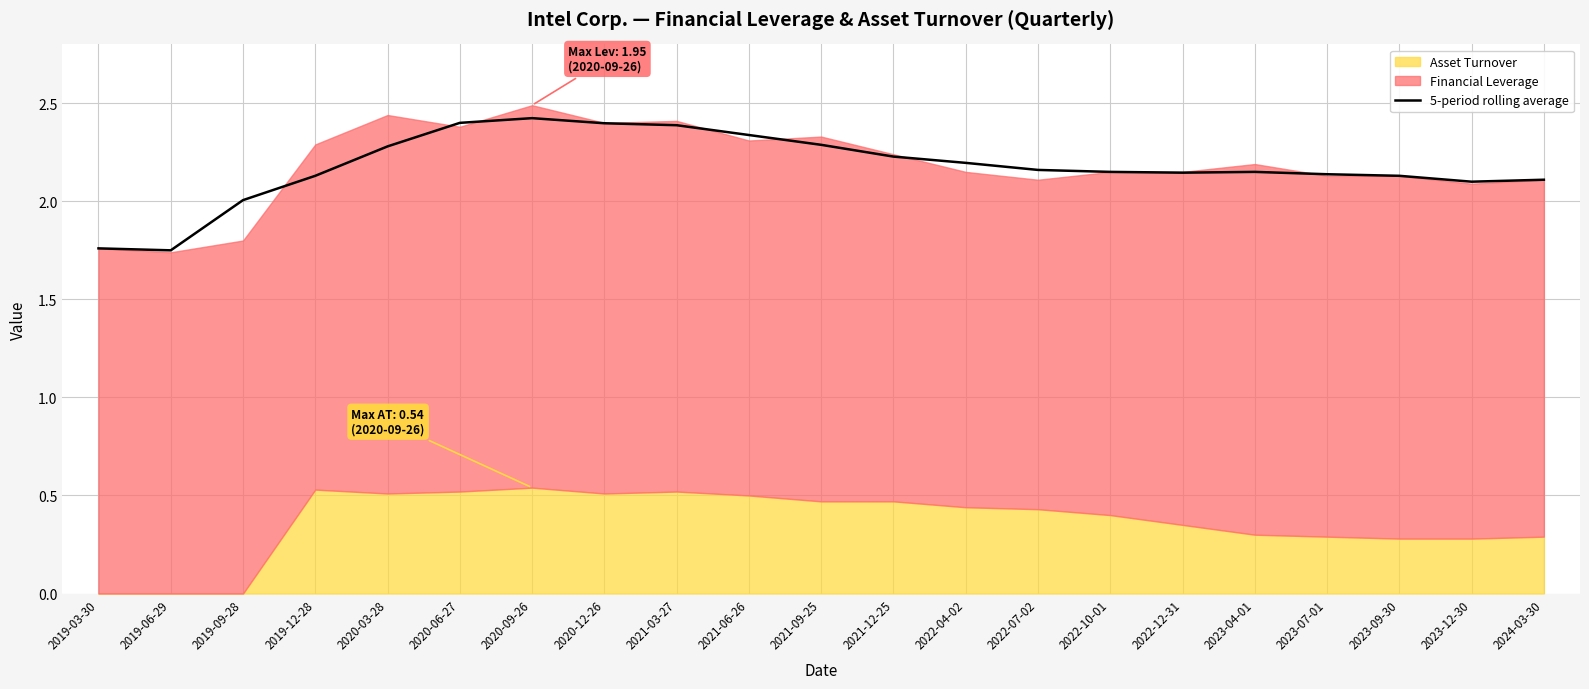

Reading left to right, what are all the values shown in this chart?

1.8	1.8	2.0	2.1	2.3	2.4	2.4	2.4	2.4	2.3	2.3	2.2	2.2	2.2	2.1	2.1	2.1	2.1	2.1	2.1	2.1